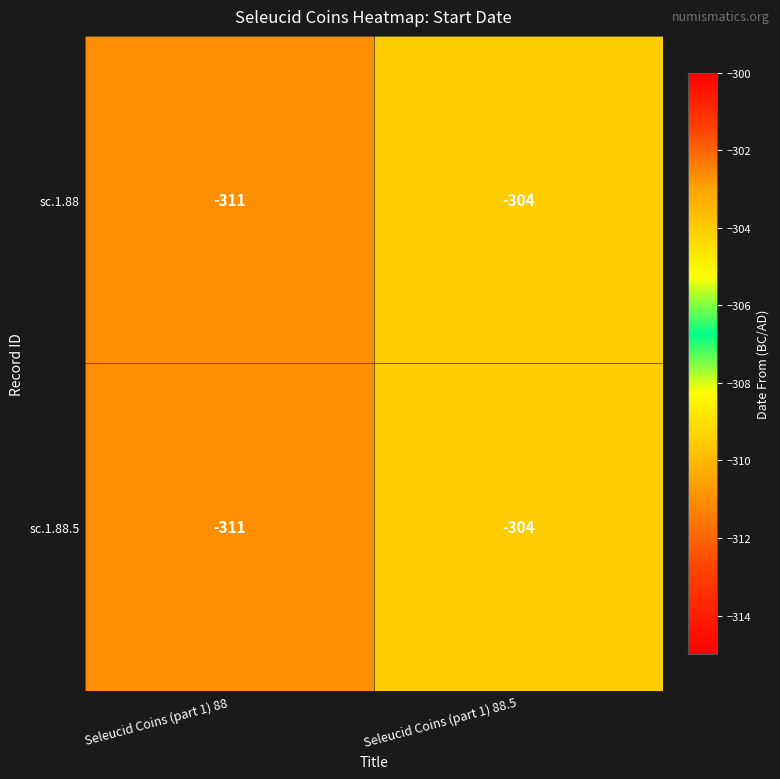

Which label corresponds to the largest value in the chart?

Seleucid Coins (part 1) 88.5